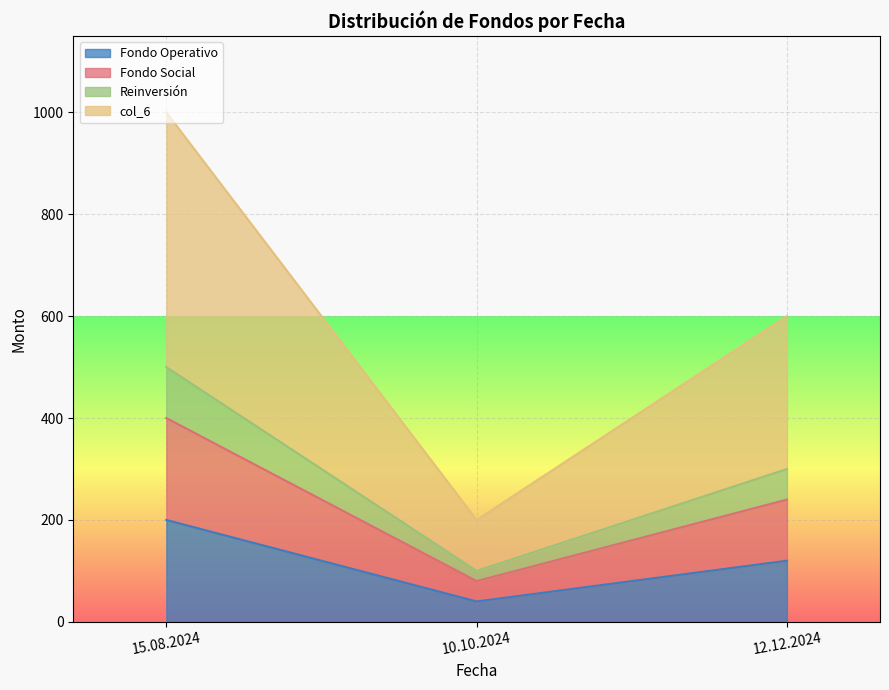

At which category does the chart reach its peak across all series?

15.08.2024